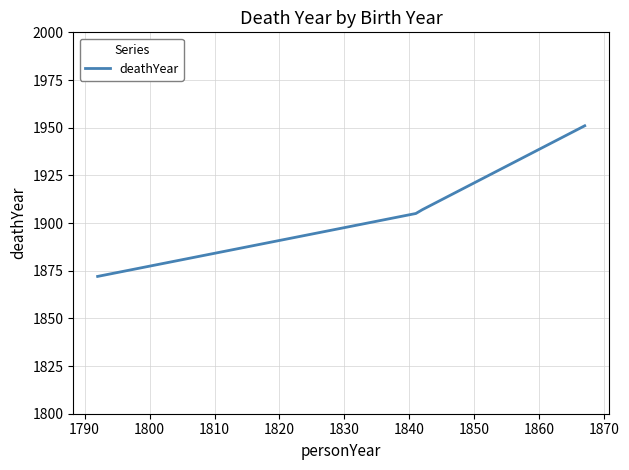

What is the greatest value displayed?

1951